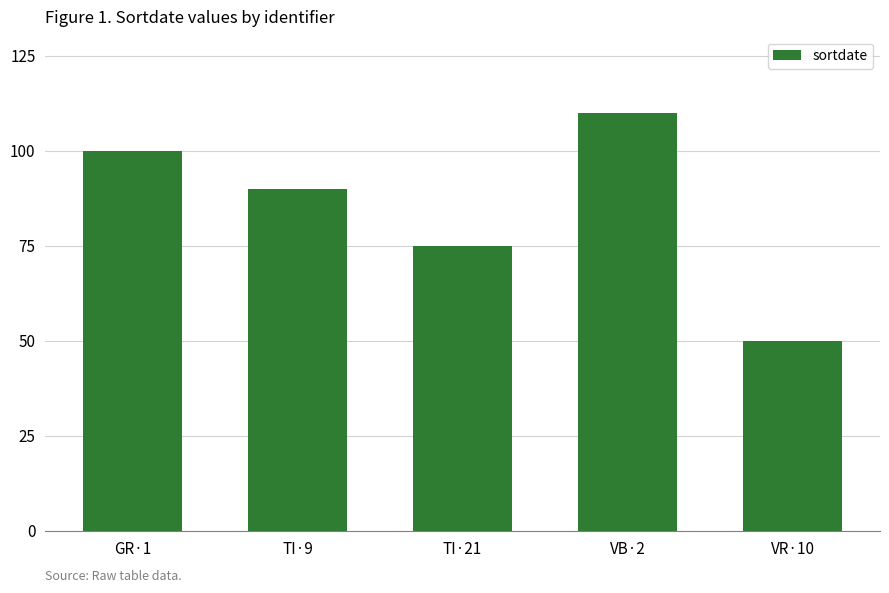

Where is the data nearest to the value 80?

TI·21